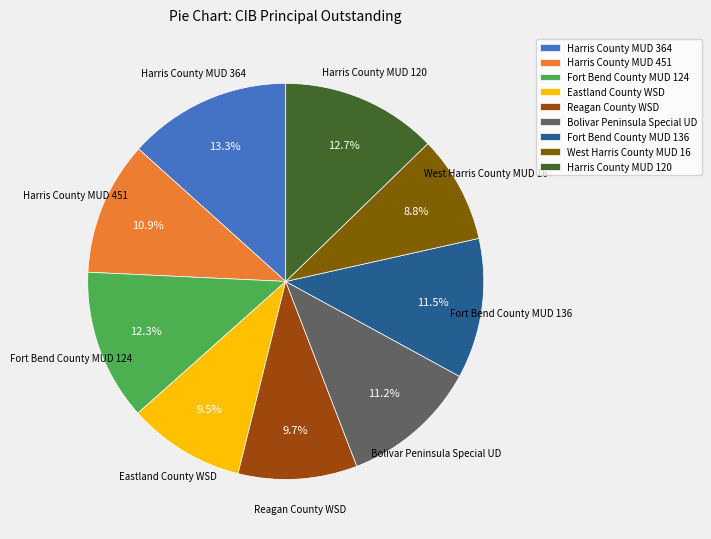

Count the number of slices in the pie.

9